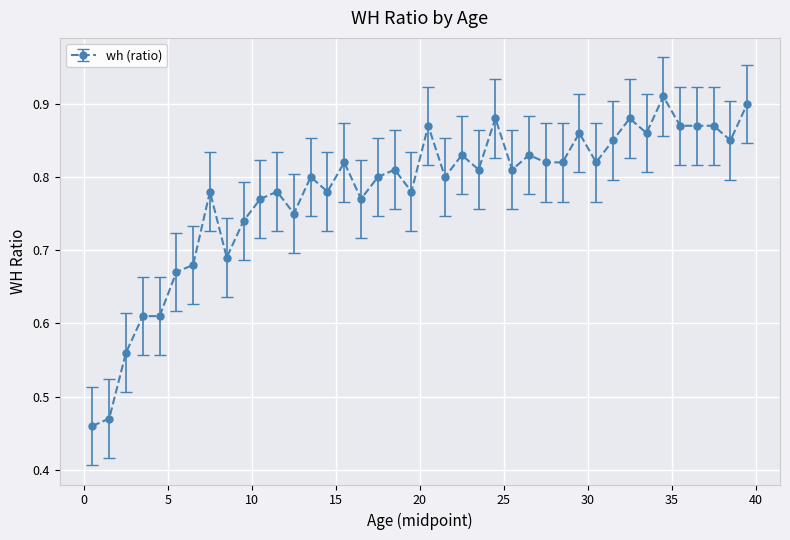

How many values are between 0 and 1?

40